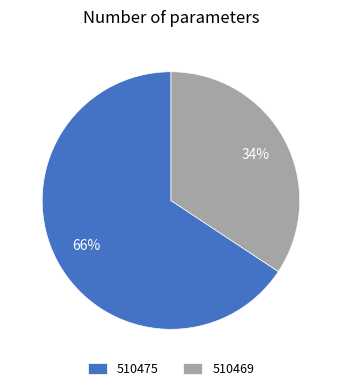

Is the sum of 510469 and 510475 greater than half?

Yes